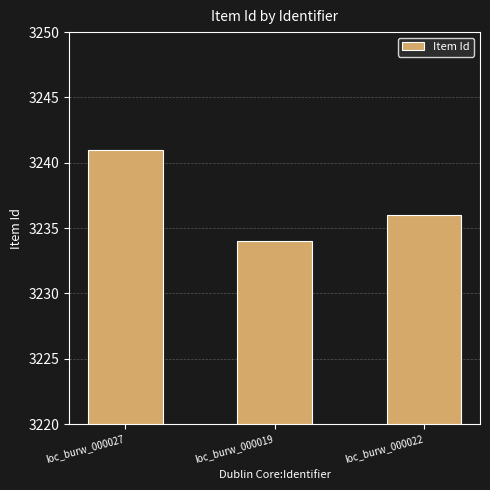

What is the difference between the maximum and minimum values?

7